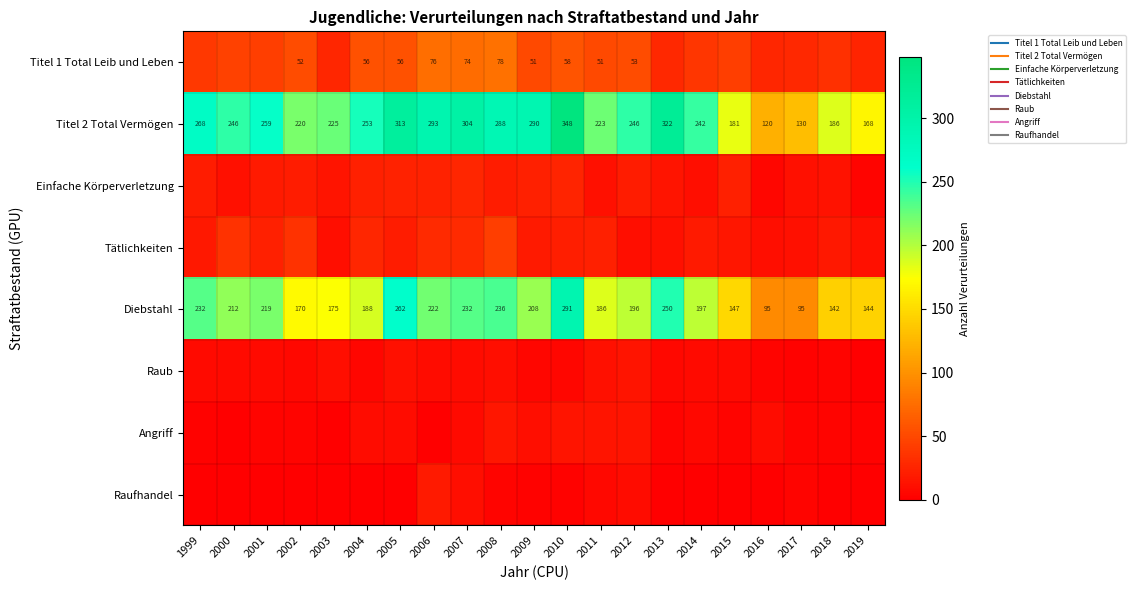

Is it true that Titel 2 Total Vermögen equals 149 at 2010?

False